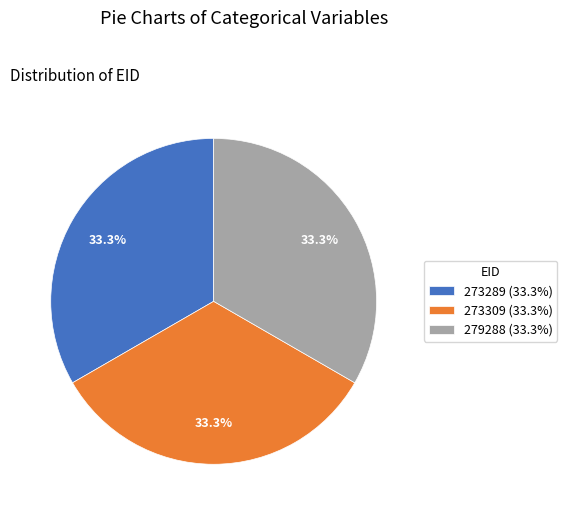

How many slices are in this pie chart?

3